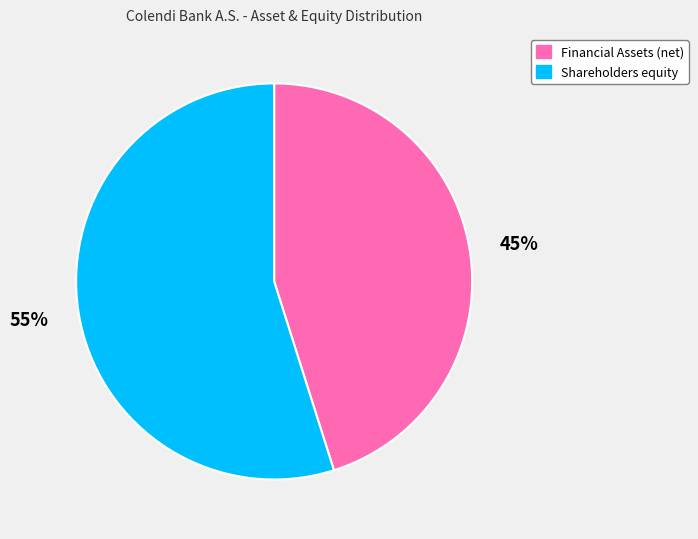

Do Financial Assets (net) and Shareholders equity together represent more than half of the pie?

Yes